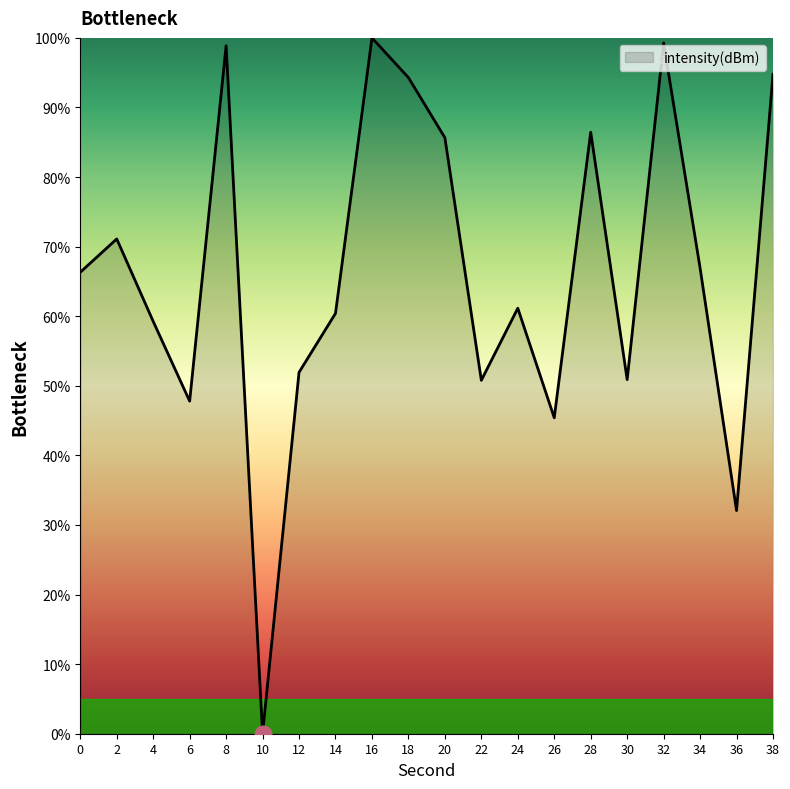

What is the sum of all values?

1323.4